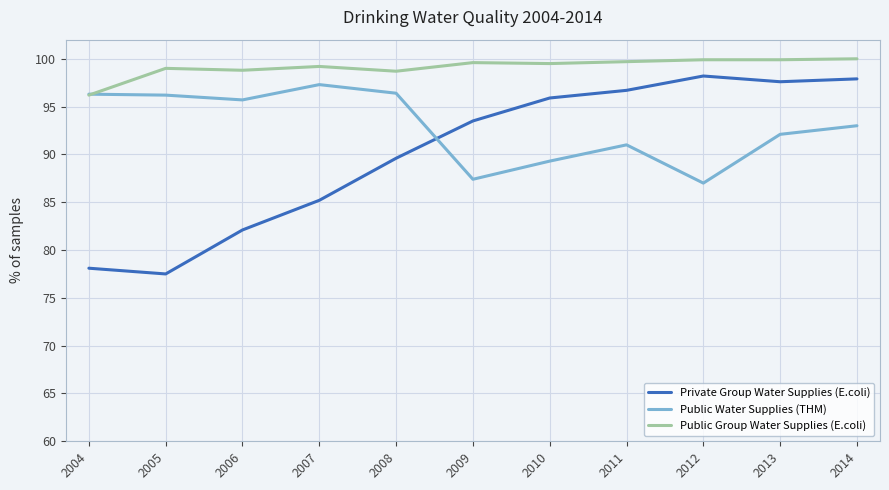

What is the sum of the Private Group Water Supplies (E.coli) values at 2012 and 2004?

176.3